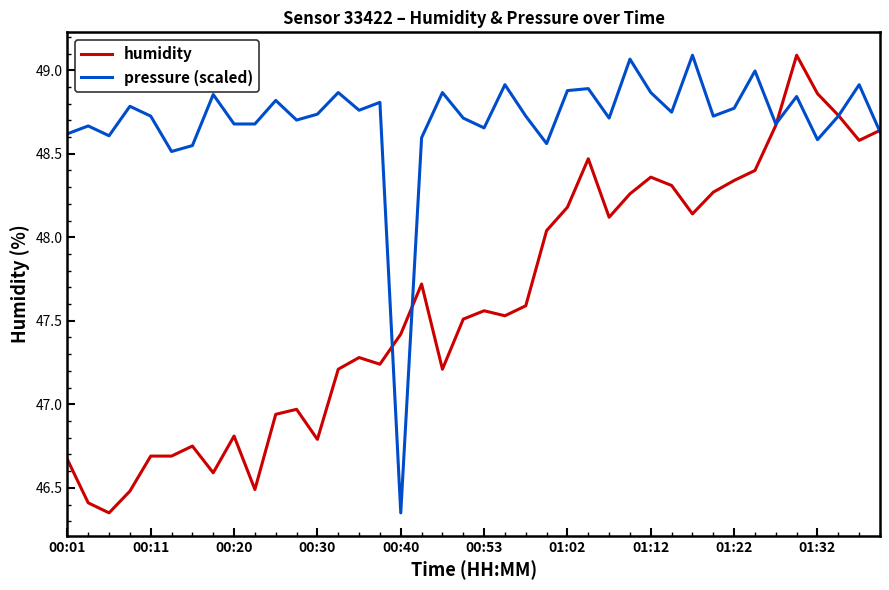

Which series has the largest total across all categories?

pressure (scaled)